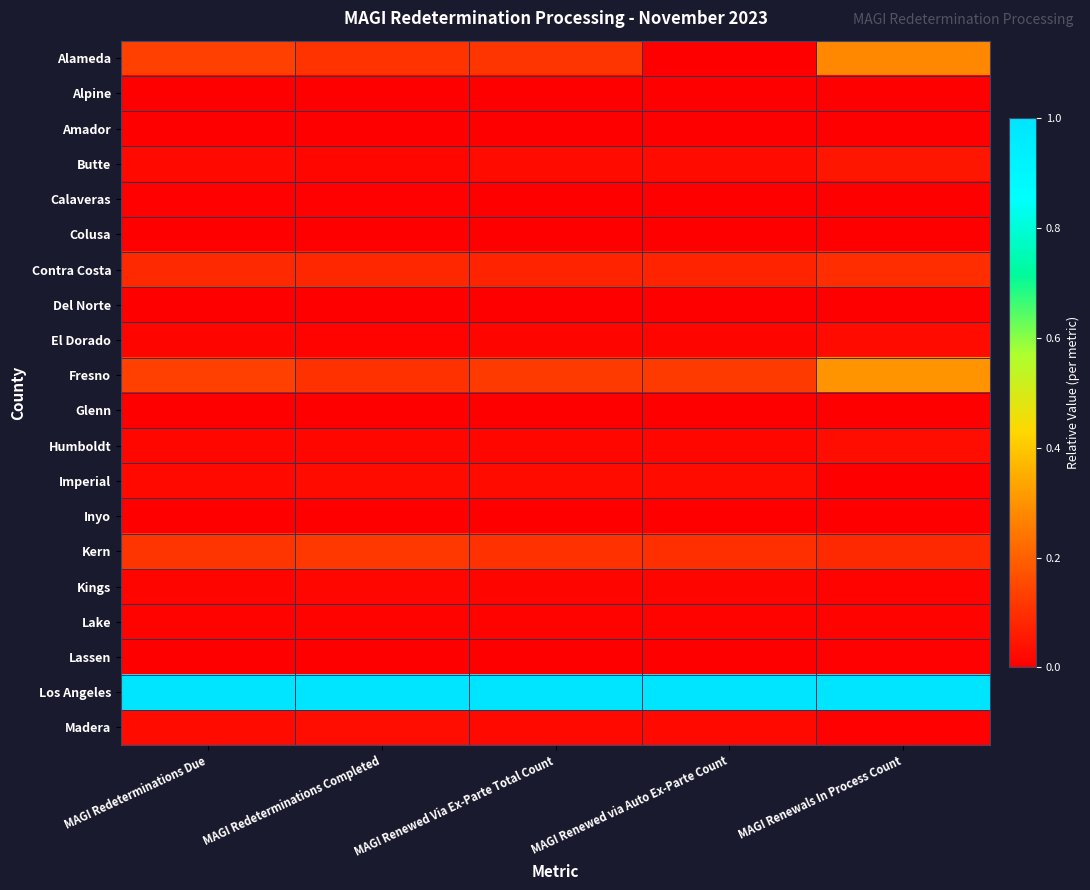

Between MAGI Renewed Via Ex-Parte Total Count and MAGI Renewals In Process Count, which series saw the biggest shift?

Fresno